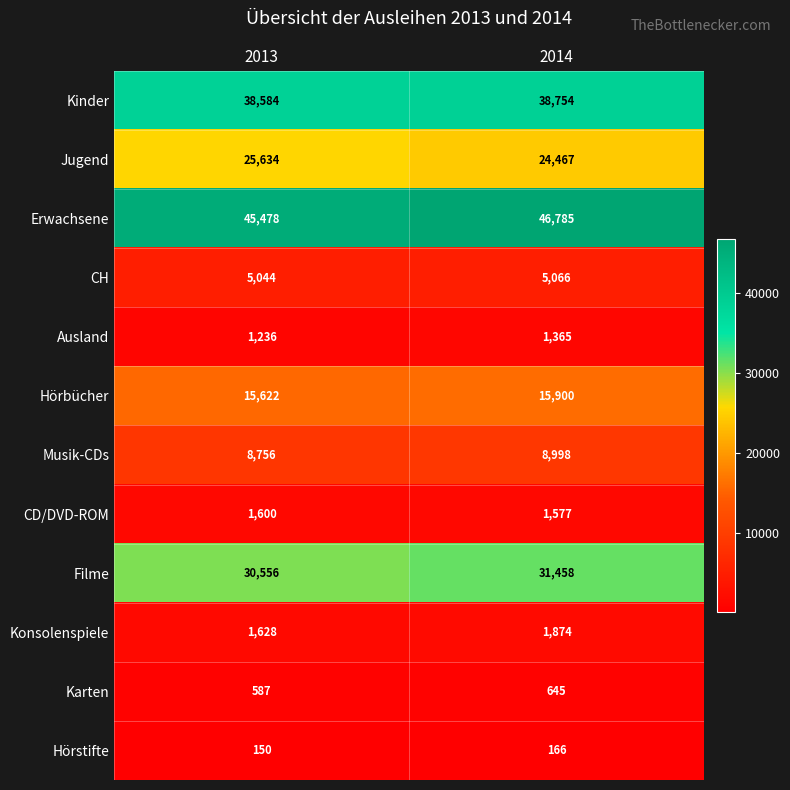

True or false: Jugend has a value of 13028 at 2014.

False